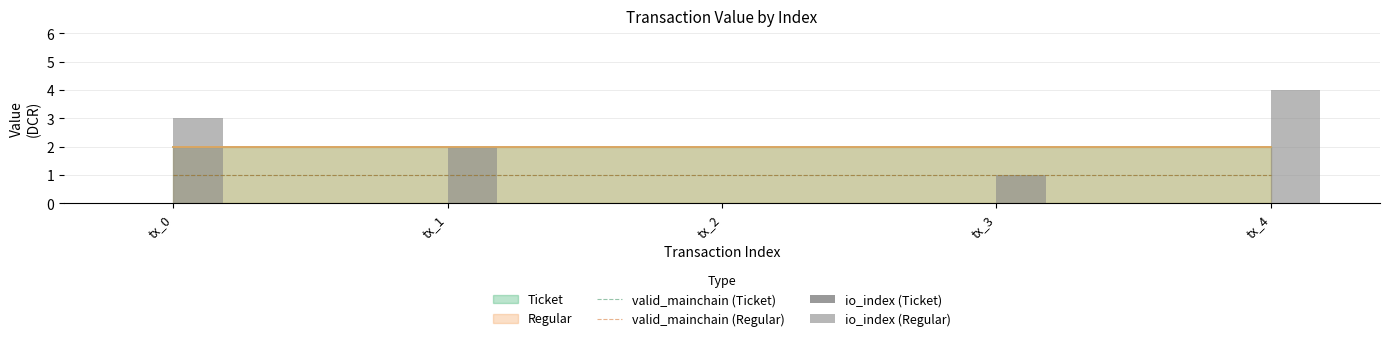

How many positive values does the io_index (Regular) series have?

4